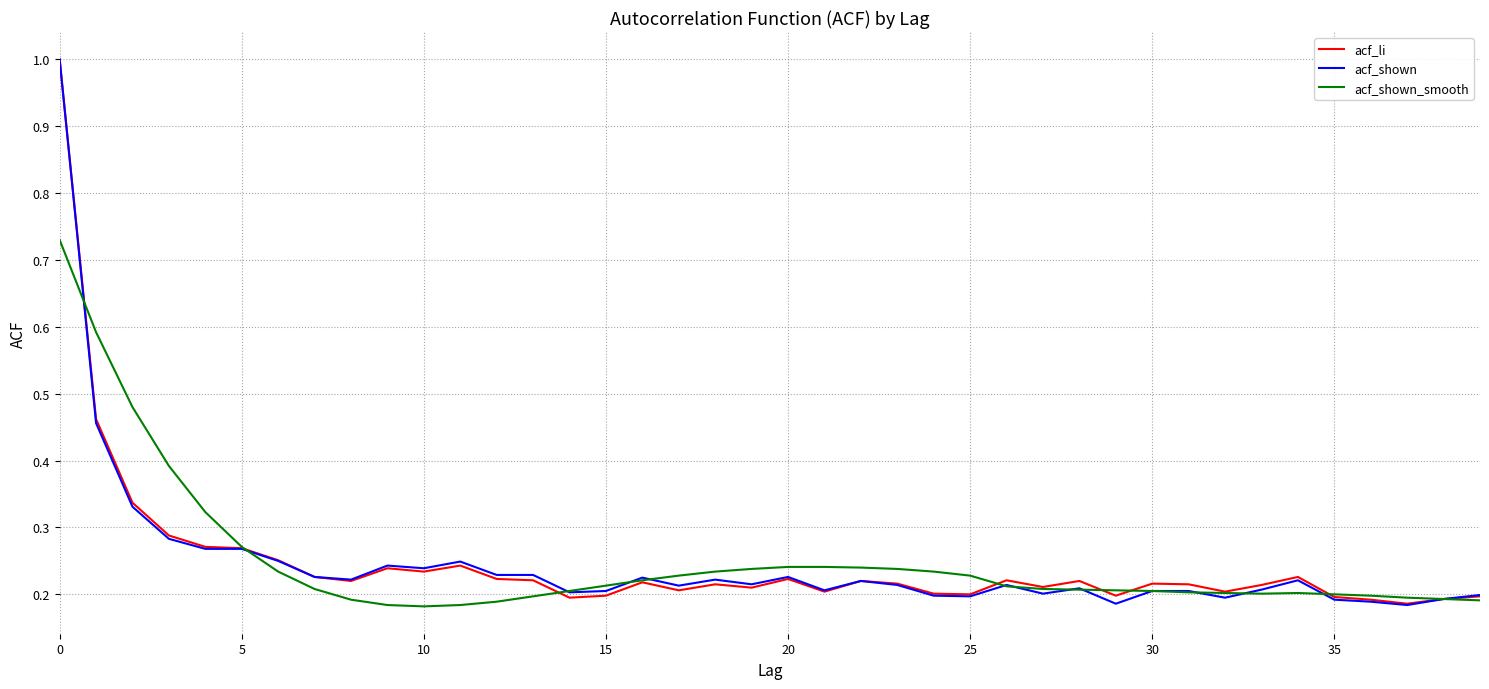

Which series has the largest range (max minus min)?

acf_shown